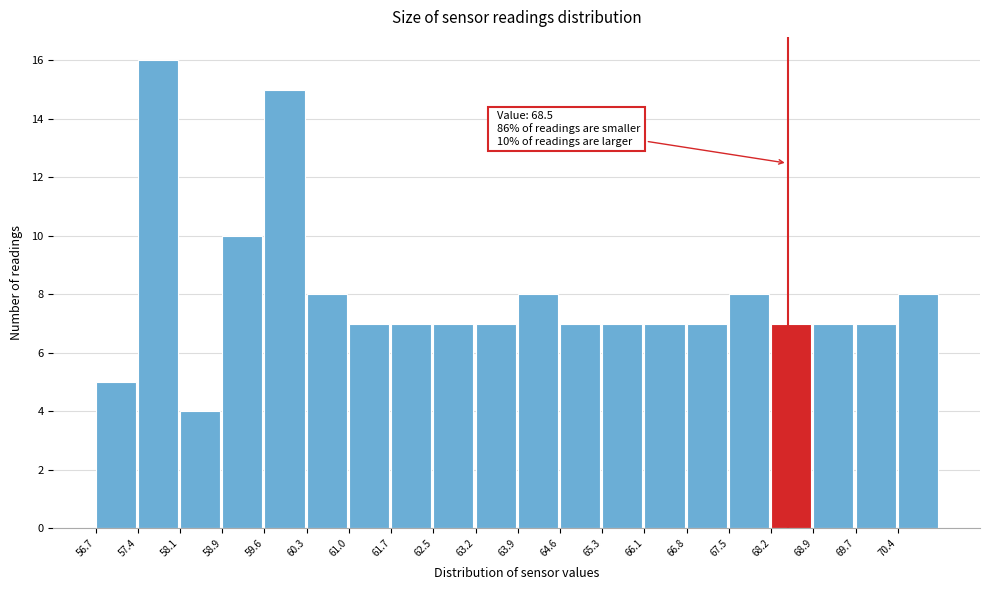

Which range on the x-axis has the tallest bar?

57.42 to 58.14